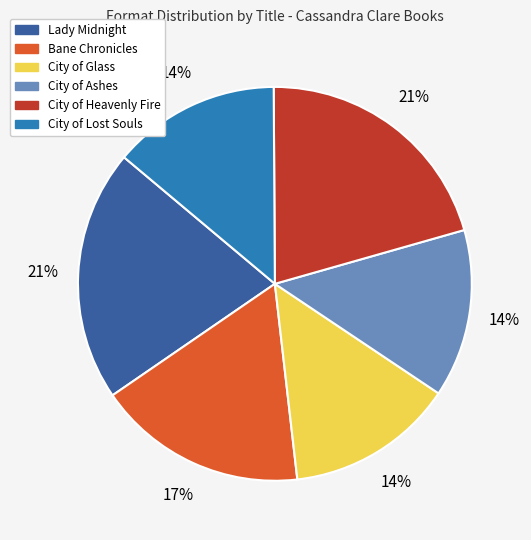

The Lady Midnight slice represents 31% of the pie. True or false?

False